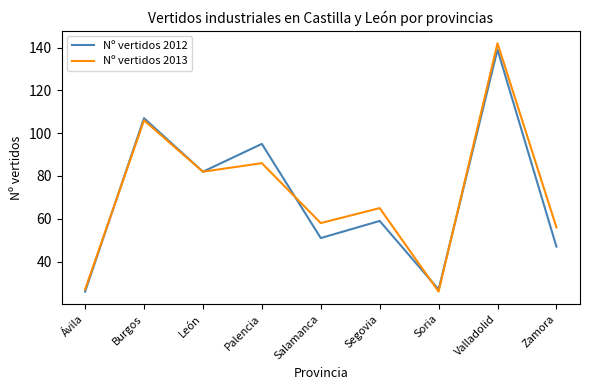

Read the Nº vertidos 2012 value at Salamanca, to the nearest 10.

50